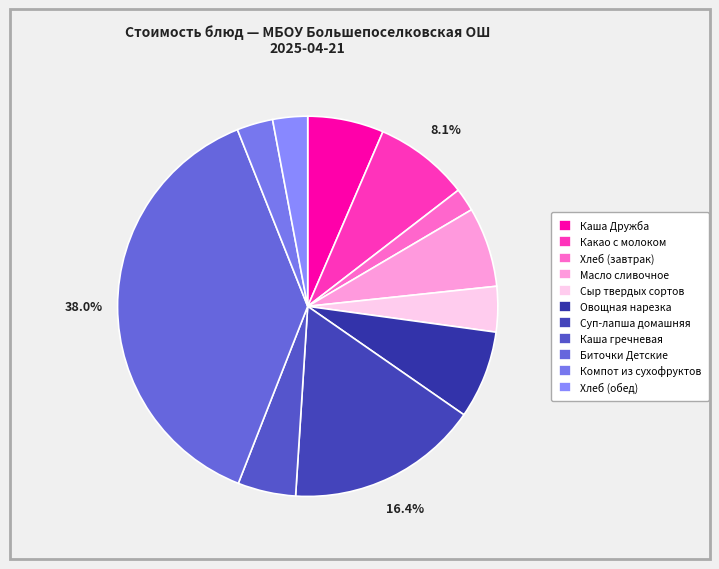

To the nearest percent, what percentage of the pie is Каша Дружба?

6%